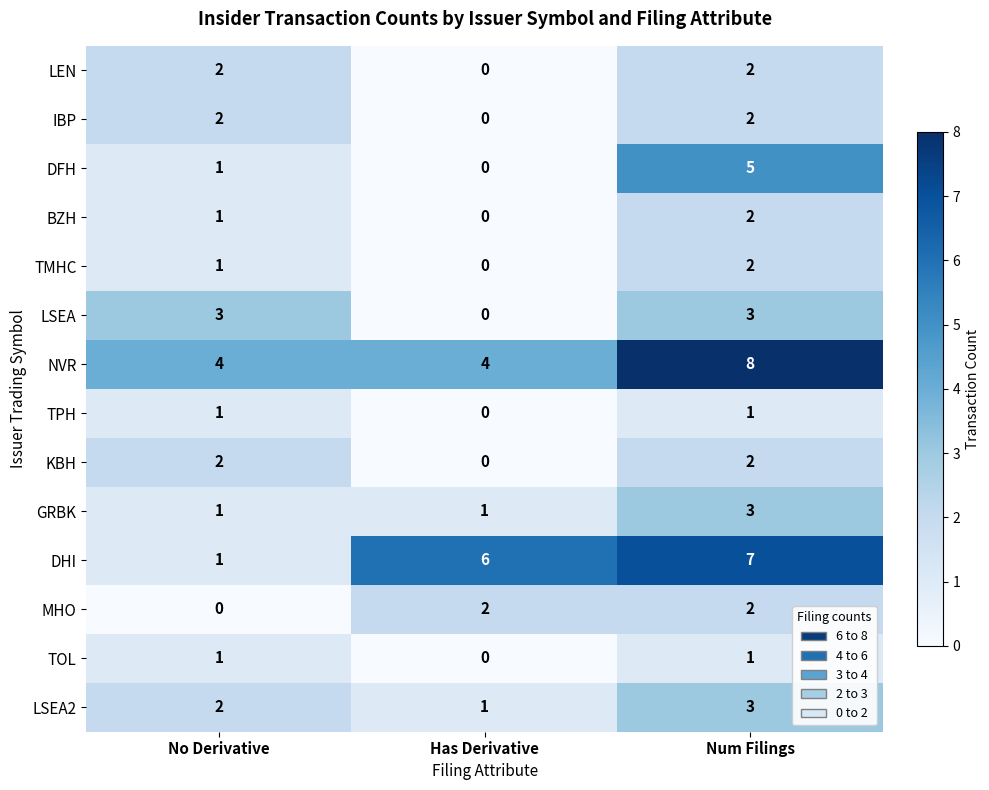

Where is TPH nearest to the value 0?

Has Derivative